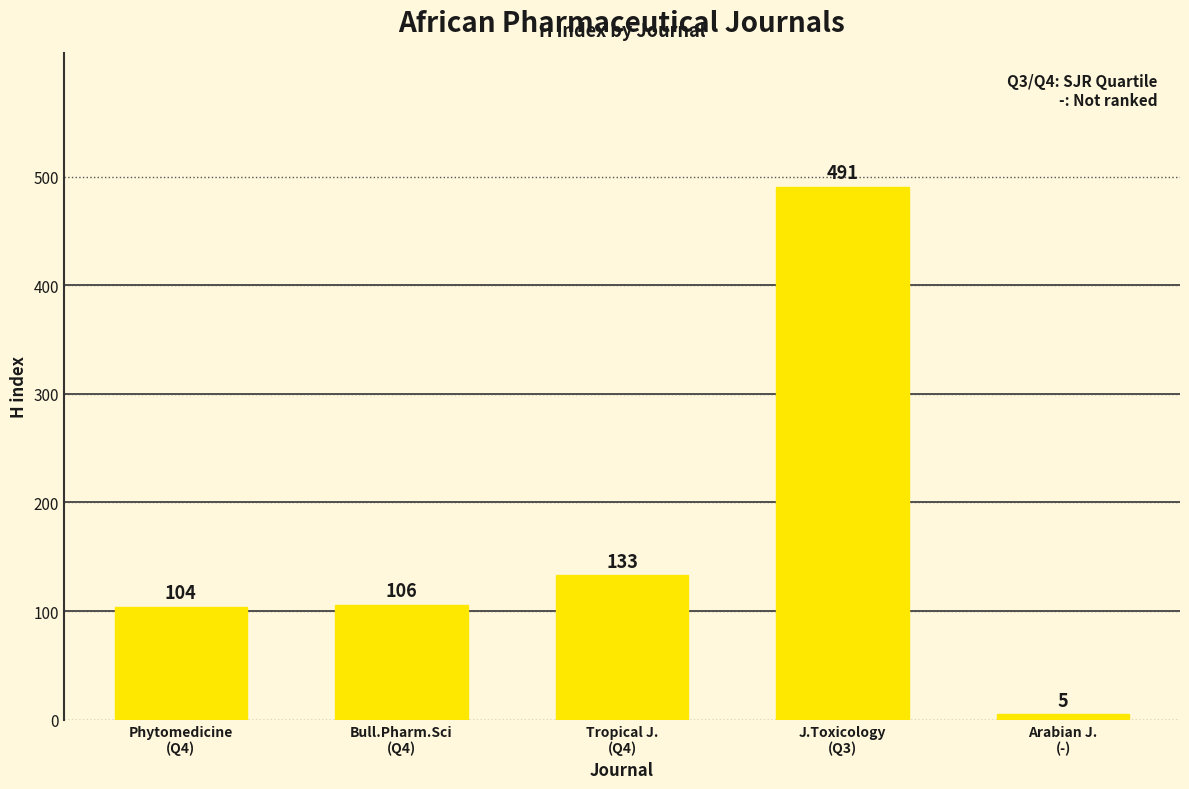

Is it true that the value at J.Toxicology
(Q3) is 283?

False